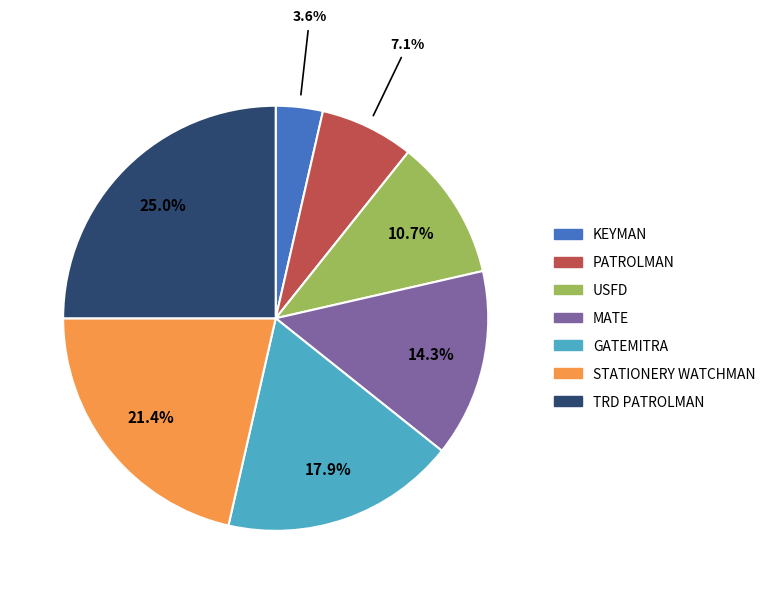

Is the sum of USFD and STATIONERY WATCHMAN greater than half?

No